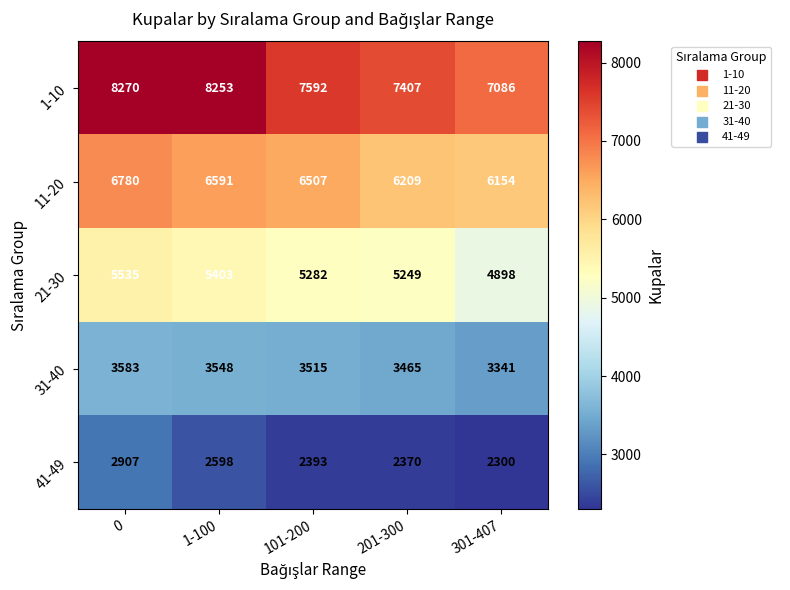

Which series has the largest total across all categories?

1-10